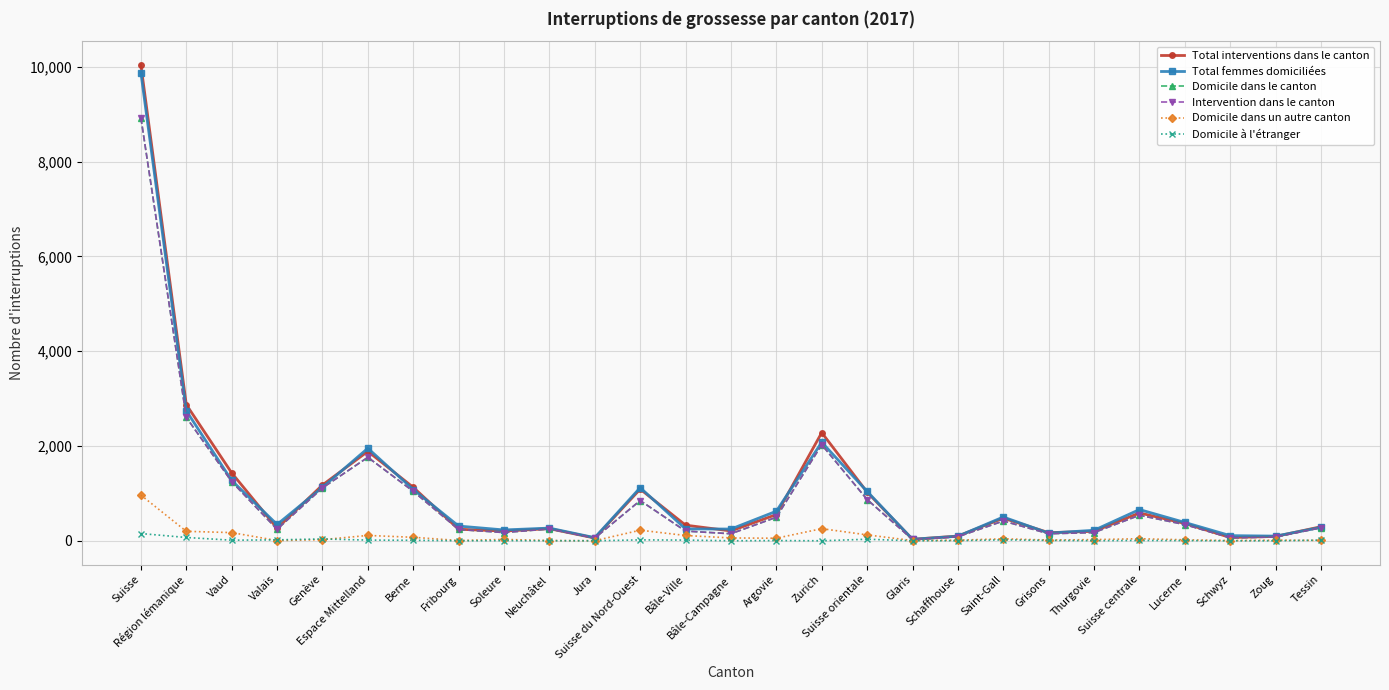

Between Genève and Berne, which series saw the biggest shift?

Domicile dans le canton